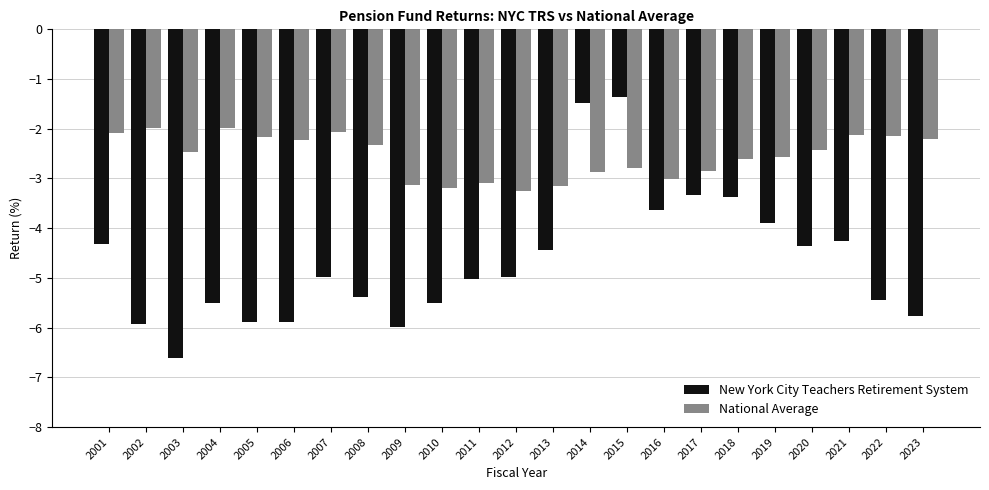

Is it true that National Average equals -0.5 at 2004?

False